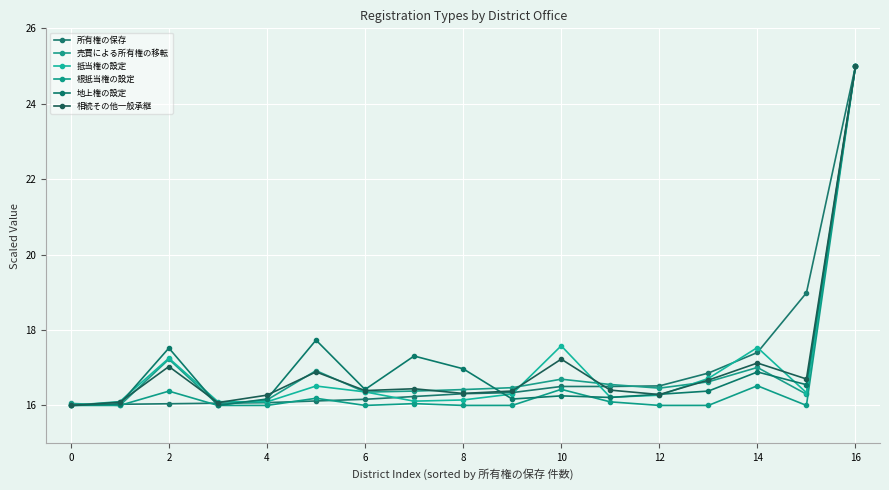

How many interior local peaks does the 根抵当権の設定 series have?

5